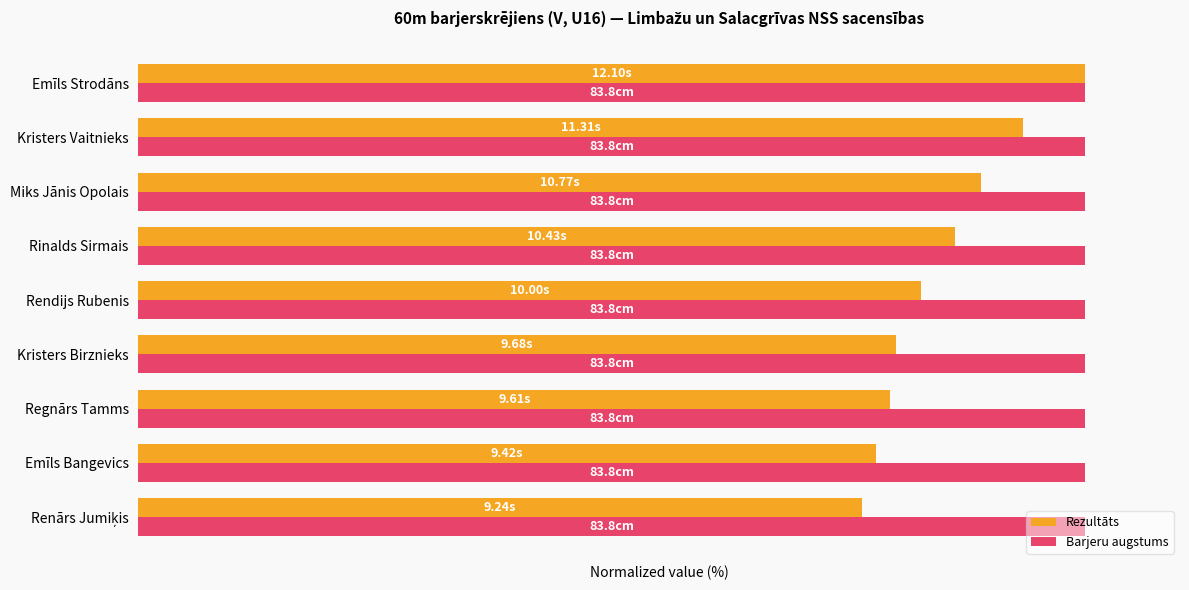

How many categories are shown in the chart?

9